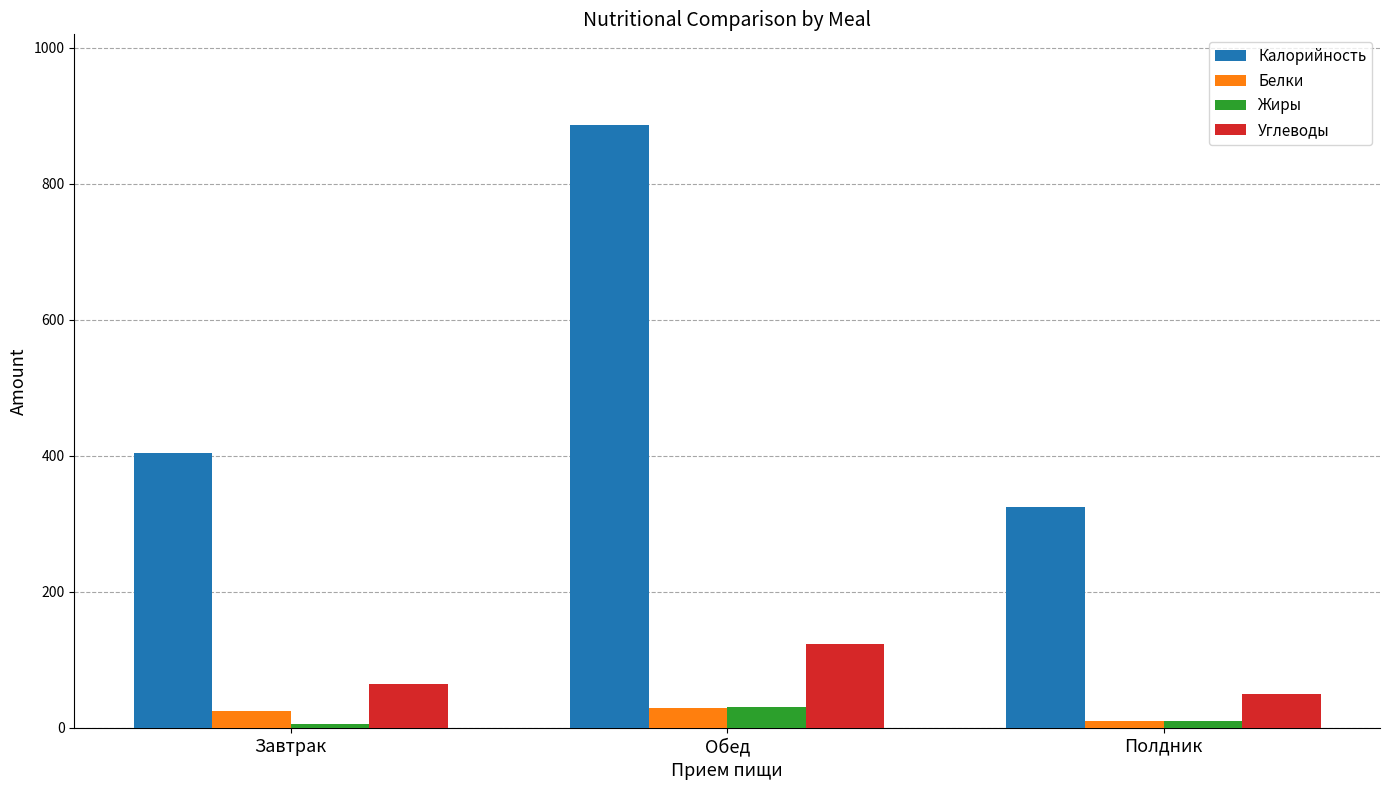

Reading left to right, what are all the values shown in this chart?

Калорийность: 404.1	886.7	325.3
Белки: 24.7	29.2	9.8
Жиры: 5.4	30.6	9.8
Углеводы: 64.3	123.8	49.5